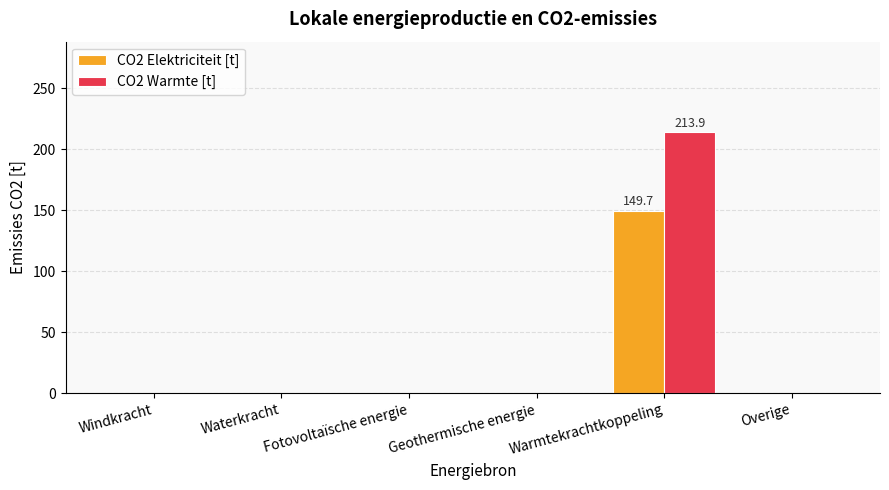

Is it true that CO2 Warmte [t] equals 0.0 at Overige?

True